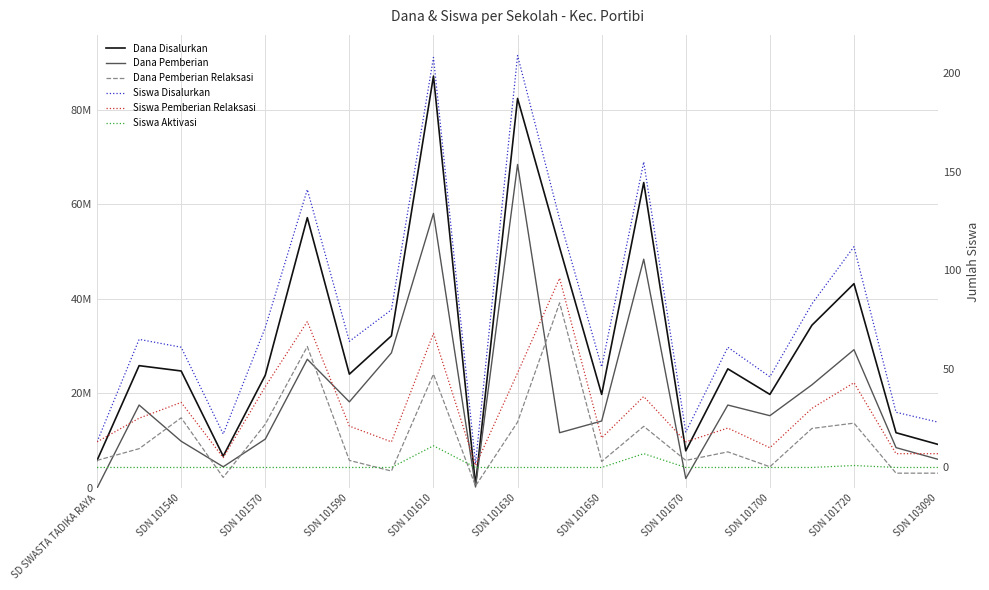

Is the value of Siswa Aktivasi at SDN 101540 greater than the value of Dana Pemberian Relaksasi at SD SWASTA TADIKA RAYA?

No